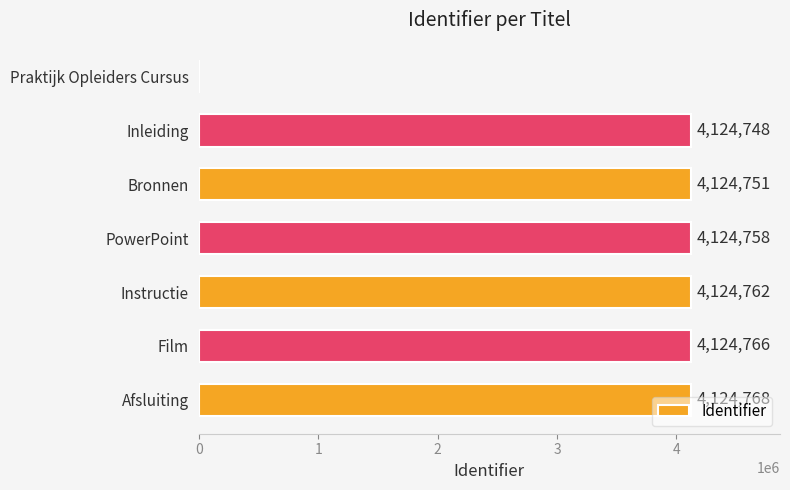

What is the greatest value displayed?

4124768